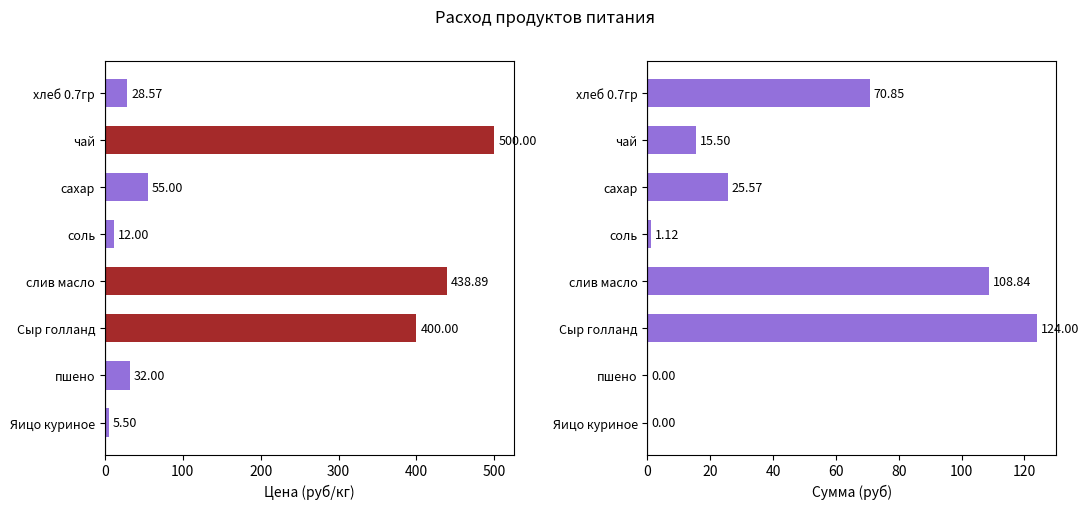

The Сумма (руб) series shows 0.0 at Яицо куриное. True or false?

True